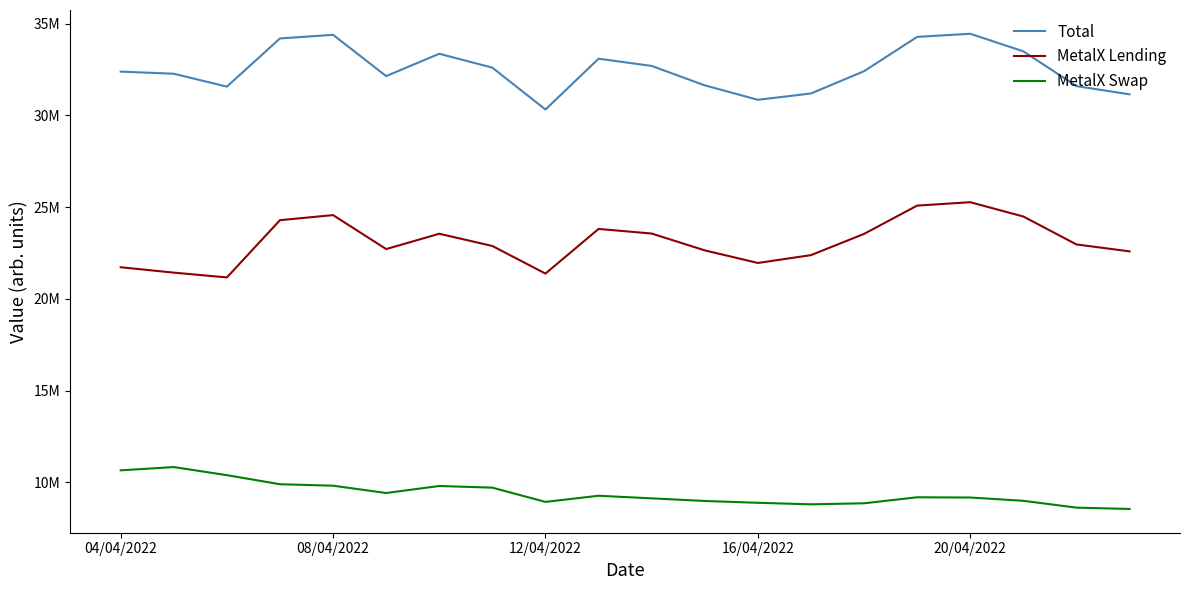

What are all the series names shown in the legend?

Total, MetalX Lending, MetalX Swap